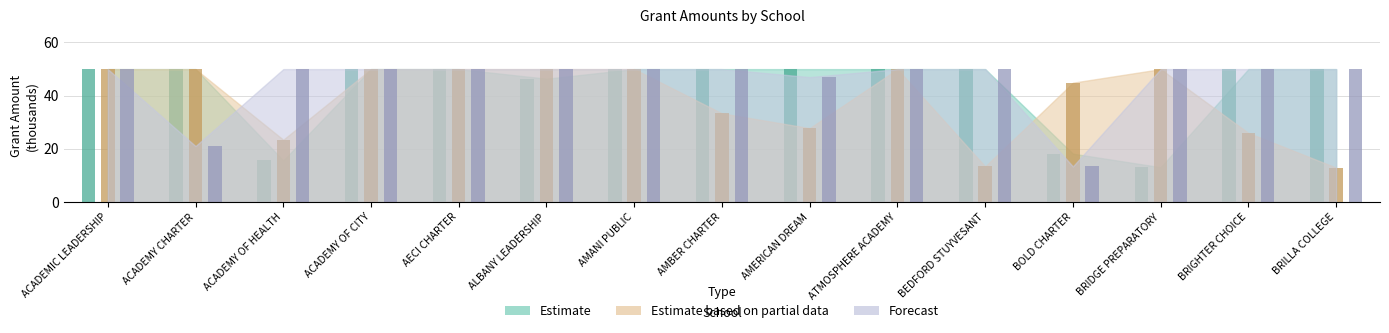

What is the label of the 8th bar from the right?

AMBER CHARTER